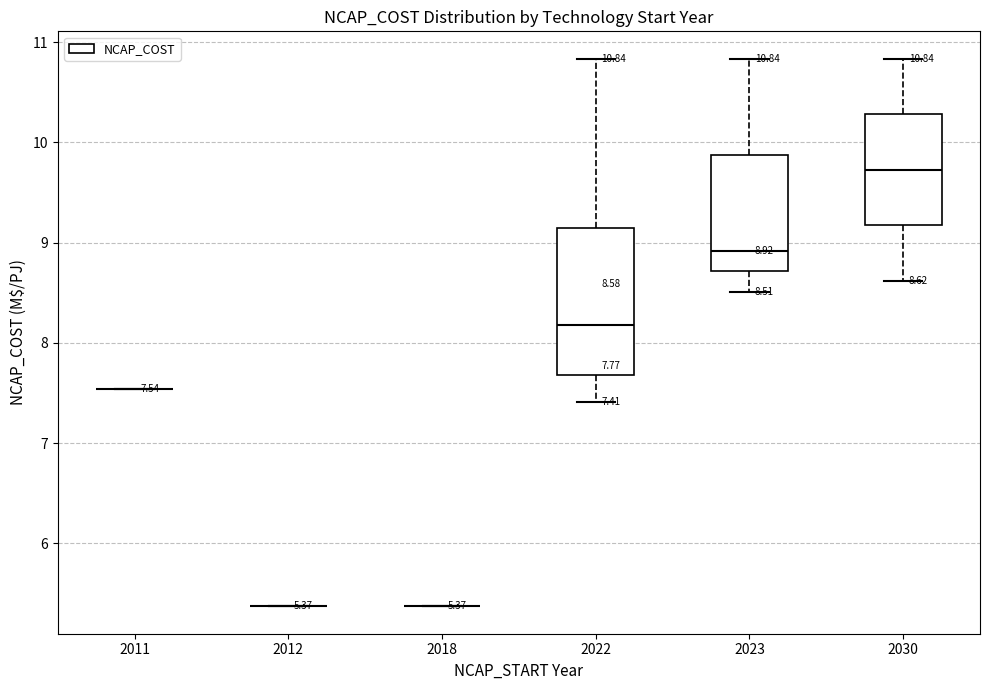

Comparing the boxes themselves (not the whiskers), which one is the tallest?

2022